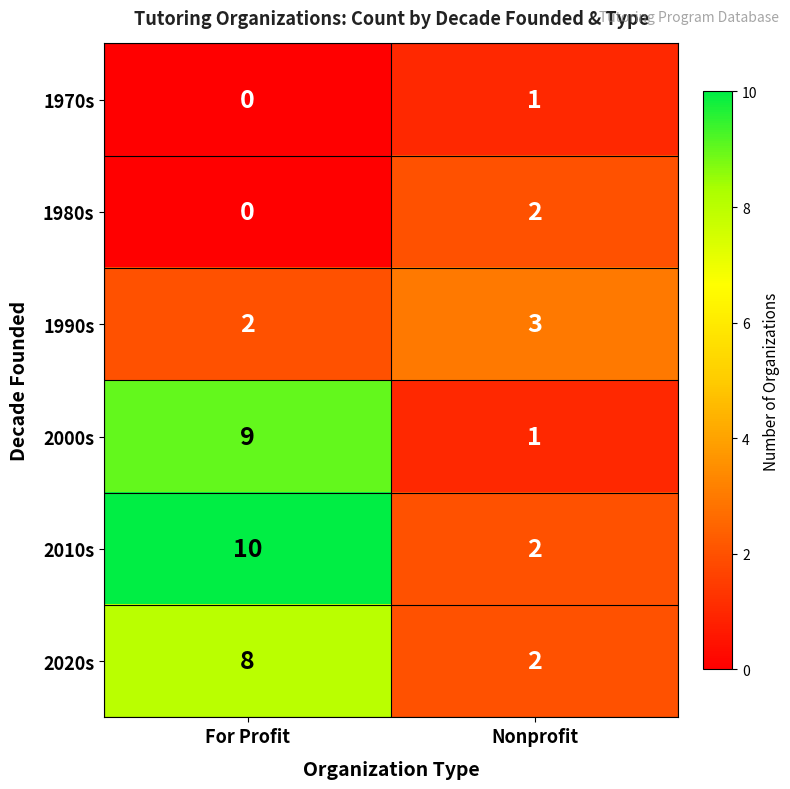

What is the maximum value shown in the chart?

10